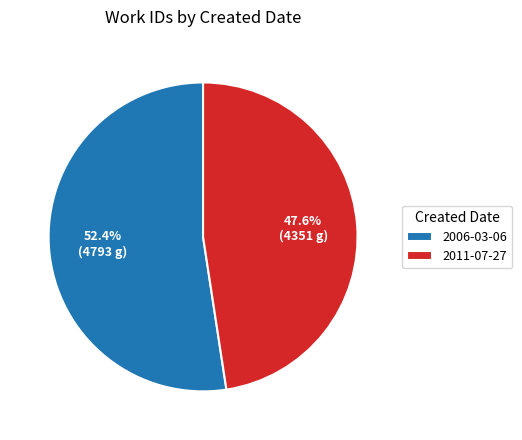

What is the majority slice?

2006-03-06